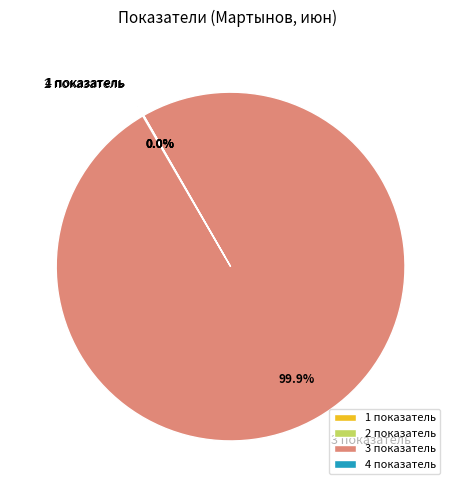

Which slice is the largest?

3 показатель